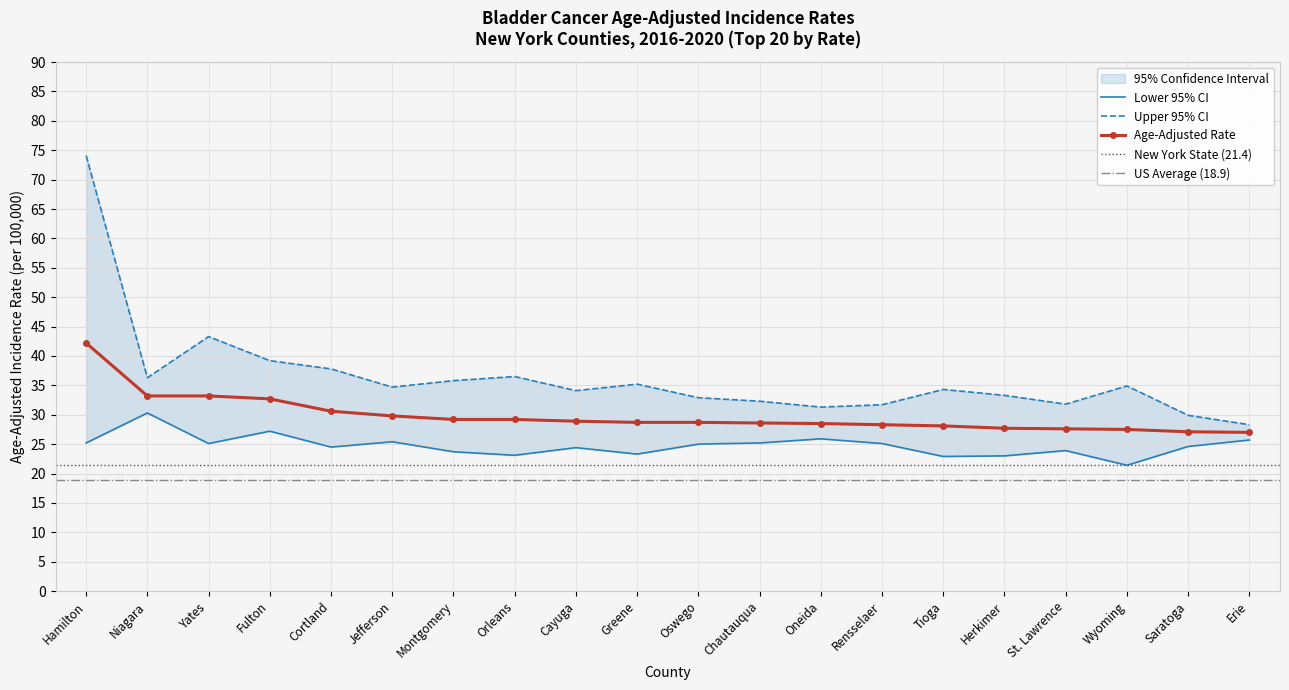

Read the Lower 95% CI value at Cayuga.

24.4